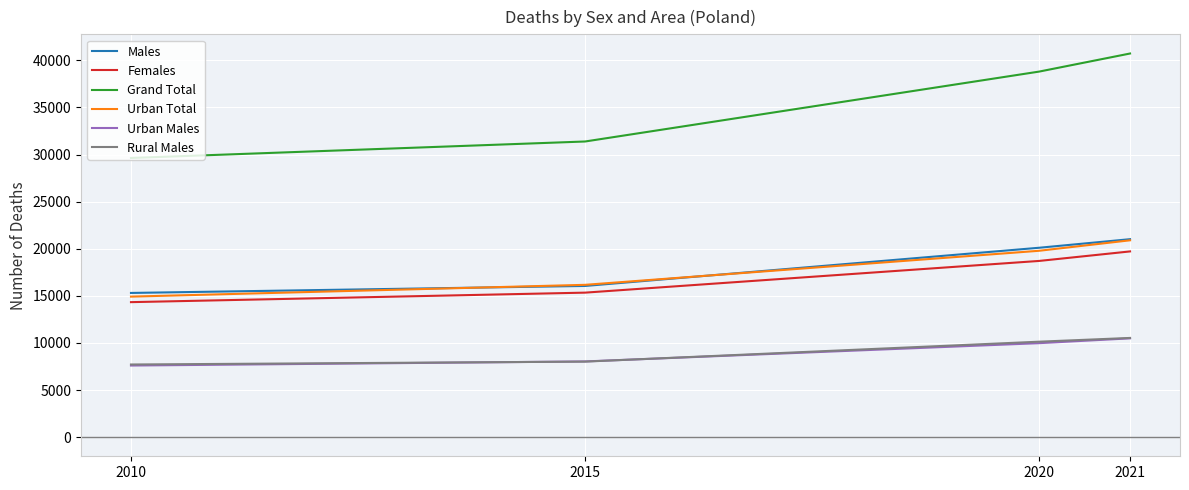

What is the difference between the highest and lowest values at 2010?

22036